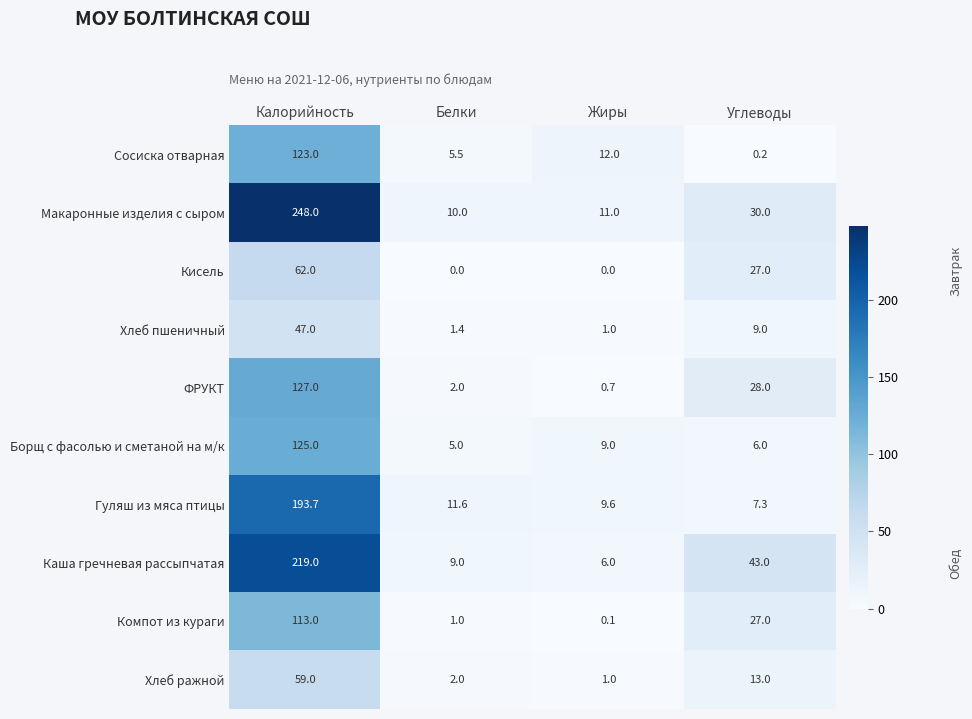

How many data points does each series have?

4